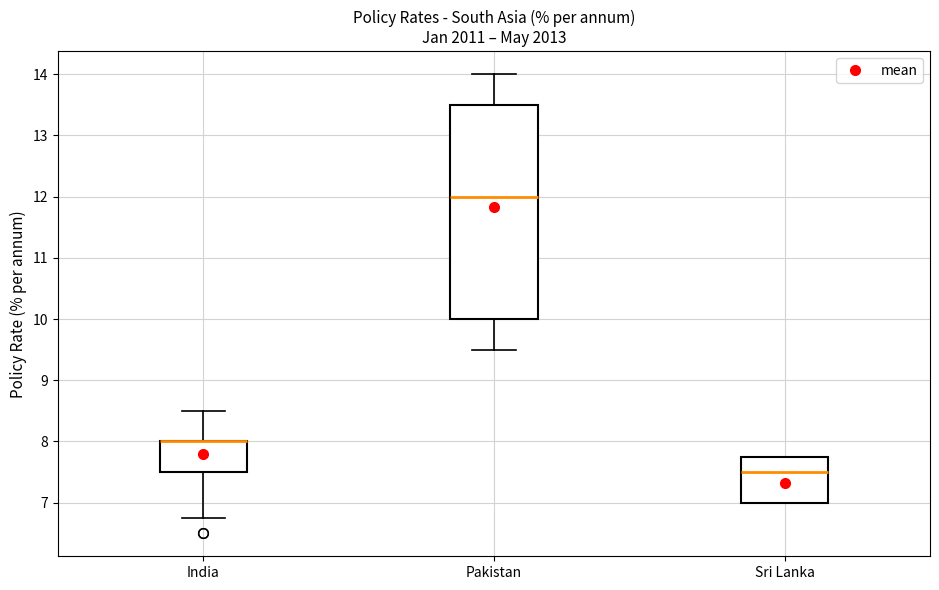

Where does the median line of the box for Sri Lanka sit on the y-axis? The values are not printed on the chart, so give them approximately, as read against the axis.

7.5